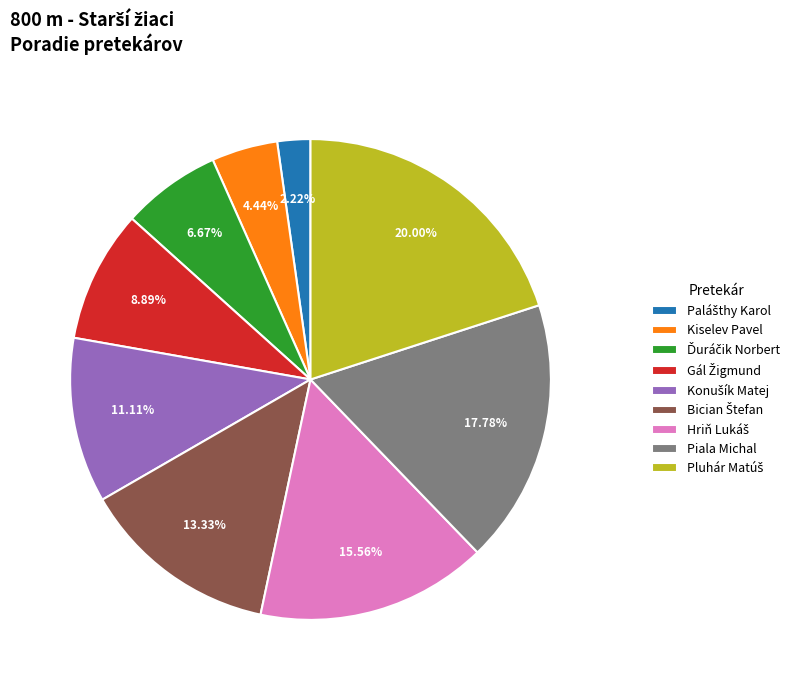

Is there any slice that represents more than half of the pie?

No